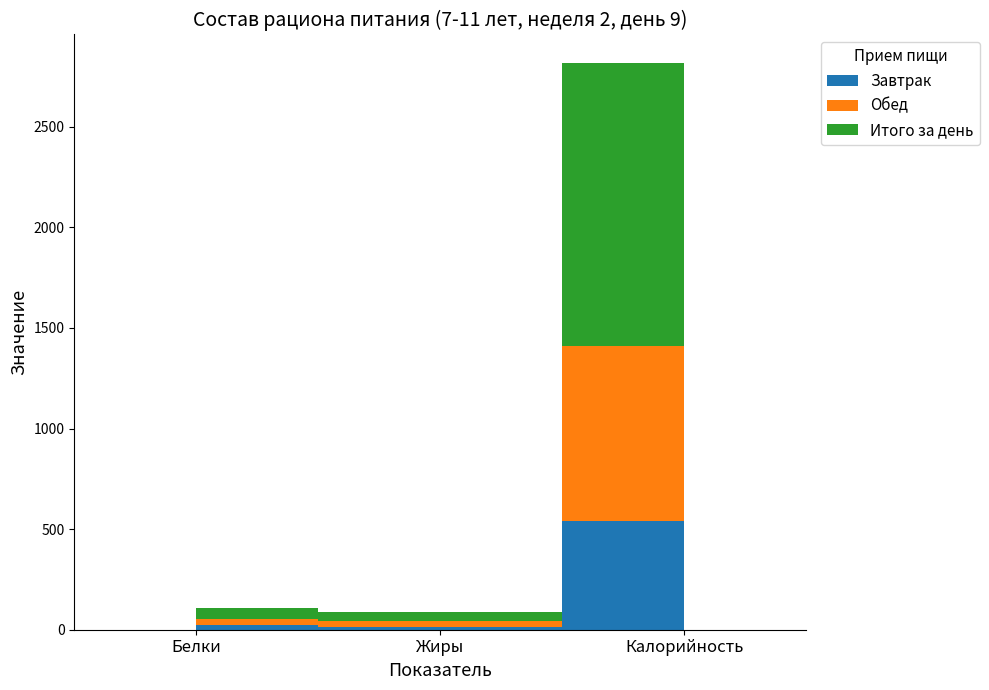

Reading left to right, what are all the values shown in this chart?

Завтрак: 21.8	15.7	538.2
Обед: 33.2	29.3	870.6
Итого за день: 55.0	44.9	1408.8